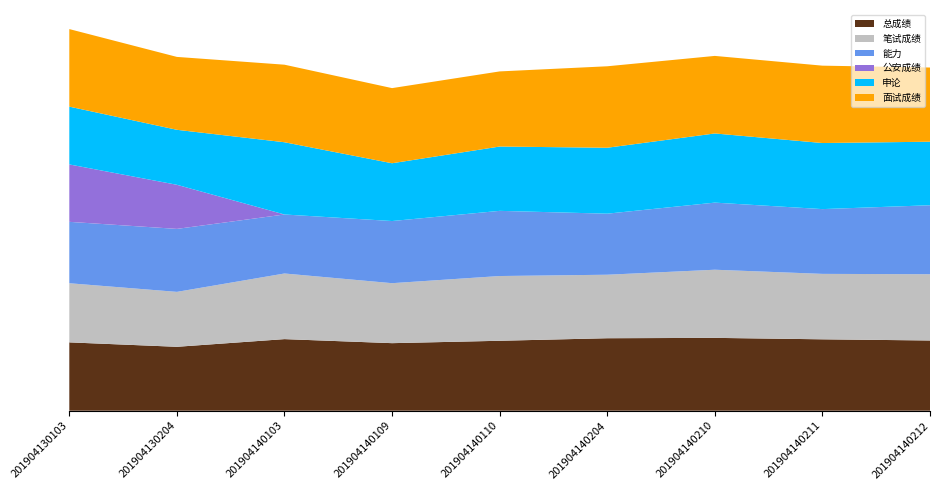

Reading left to right, extract all data points from this chart.

总成绩: 201904130103=73.3	201904130204=68.6	201904140103=76.8	201904140109=72.5	201904140110=75.0	201904140204=77.8	201904140210=78.2	201904140211=76.6	201904140212=75.3
笔试成绩: 201904130103=63.4	201904130204=58.9	201904140103=70.4	201904140109=64.3	201904140110=69.5	201904140204=68.1	201904140210=73.1	201904140211=70.2	201904140212=71.1
能力: 201904130103=65.9	201904130204=67.6	201904140103=63.3	201904140109=66.7	201904140110=69.9	201904140204=65.5	201904140210=72.0	201904140211=69.5	201904140212=74.0
公安成绩: 201904130103=61.6	201904130204=47.3	201904140103=0.0	201904140109=0.0	201904140110=0.0	201904140204=0.0	201904140210=0.0	201904140211=0.0	201904140212=0.0
申论: 201904130103=62.0	201904130204=59.0	201904140103=77.5	201904140109=62.0	201904140110=69.0	201904140204=70.7	201904140210=74.2	201904140211=70.9	201904140212=68.2
面试成绩: 201904130103=83.2	201904130204=78.2	201904140103=83.2	201904140109=80.6	201904140110=80.6	201904140204=87.4	201904140210=83.2	201904140211=83.0	201904140212=79.6